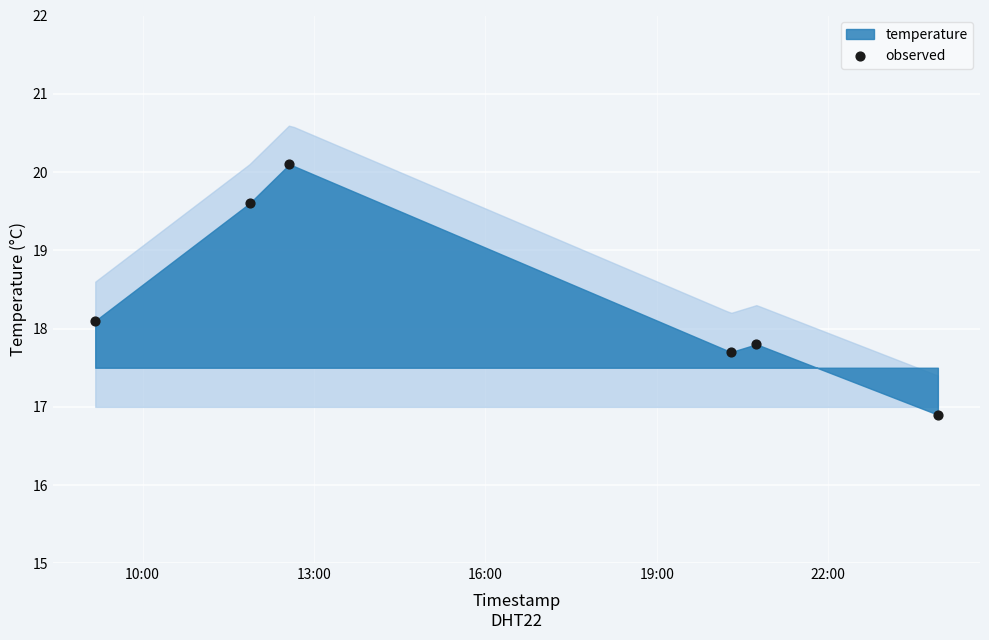

What Y value in the scatter plot is closest to 18?

18.1